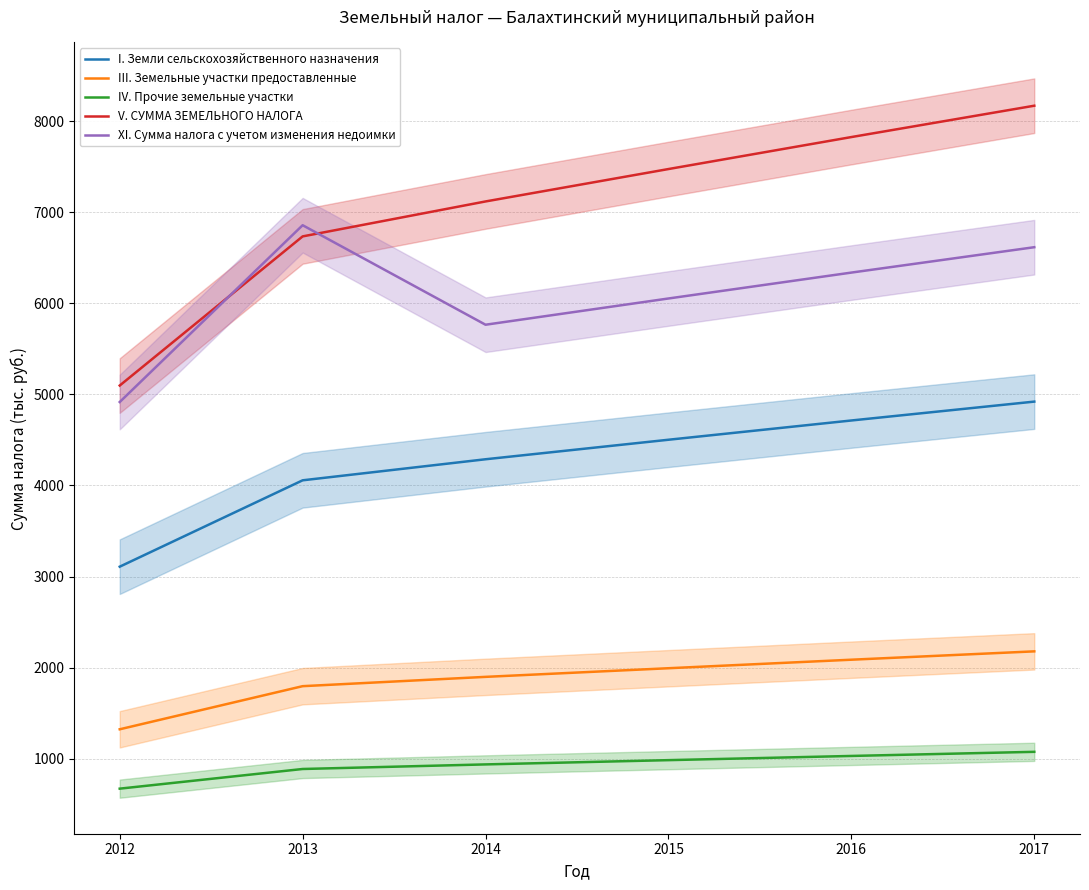

At which label does IV. Прочие земельные участки first exceed 982?

2015